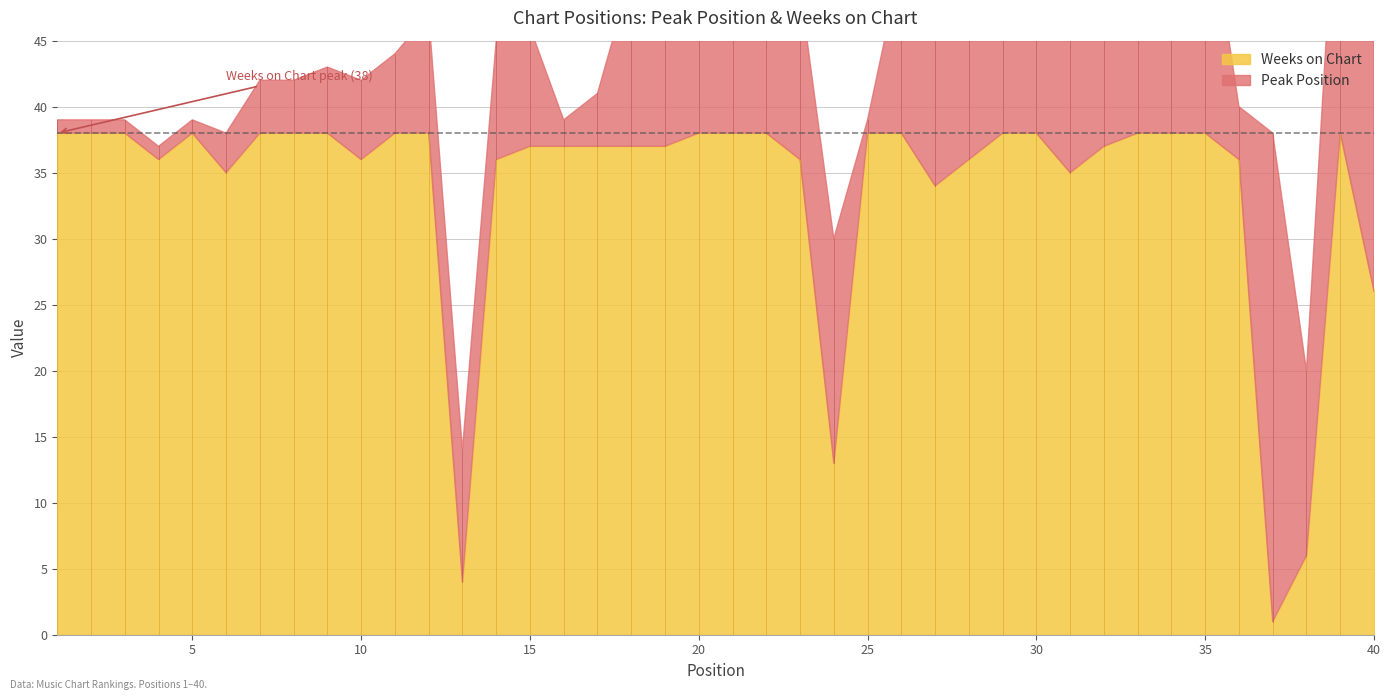

Reading left to right, what are all the values shown in this chart?

Peak Position: 1=1	2=1	3=1	4=1	5=1	6=3	7=4	8=4	9=5	10=6	11=6	12=9	13=10	14=9	15=9	16=2	17=4	18=13	19=9	20=15	21=12	22=13	23=13	24=17	25=1	26=13	27=17	28=9	29=14	30=15	31=22	32=20	33=15	34=8	35=19	36=4	37=37	38=14	39=25	40=40
Weeks on Chart: 1=38	2=38	3=38	4=36	5=38	6=35	7=38	8=38	9=38	10=36	11=38	12=38	13=4	14=36	15=37	16=37	17=37	18=37	19=37	20=38	21=38	22=38	23=36	24=13	25=38	26=38	27=34	28=36	29=38	30=38	31=35	32=37	33=38	34=38	35=38	36=36	37=1	38=6	39=38	40=26